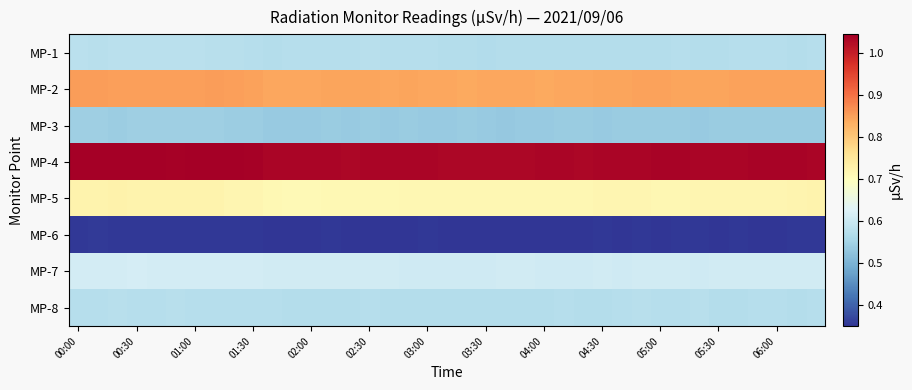

List the series in order of their peak value, highest first.

MP-4, MP-2, MP-5, MP-7, MP-1, MP-8, MP-3, MP-6